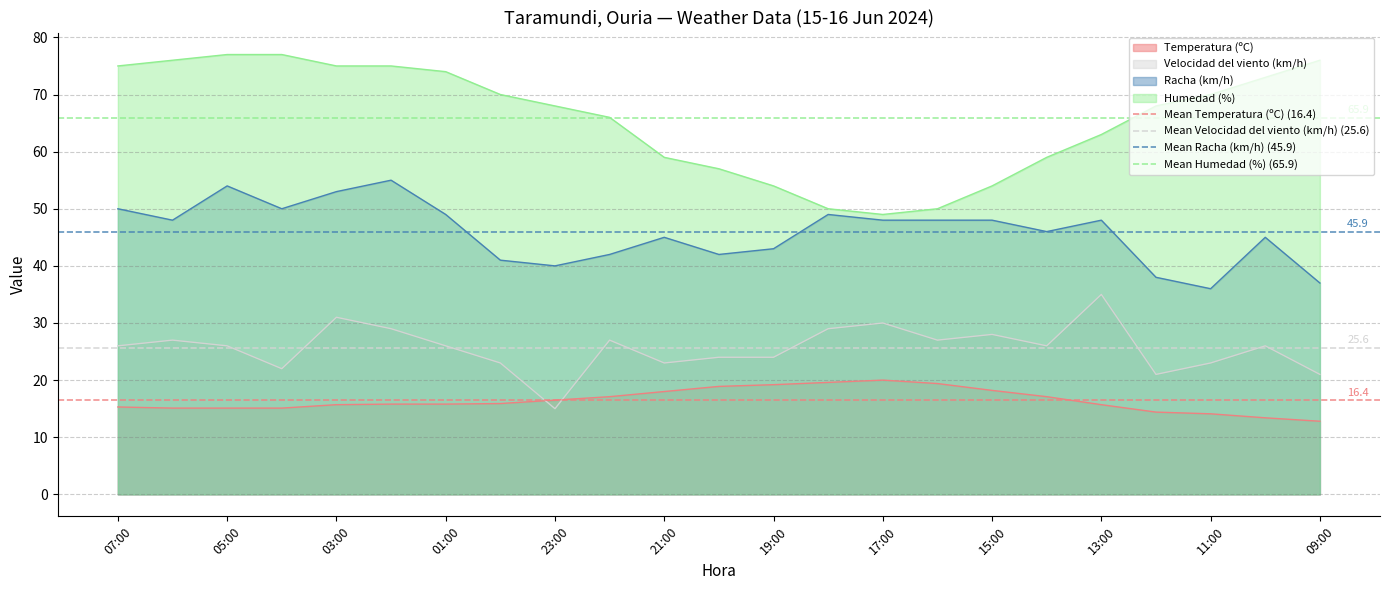

What is the maximum value for Racha (km/h)?

55.0